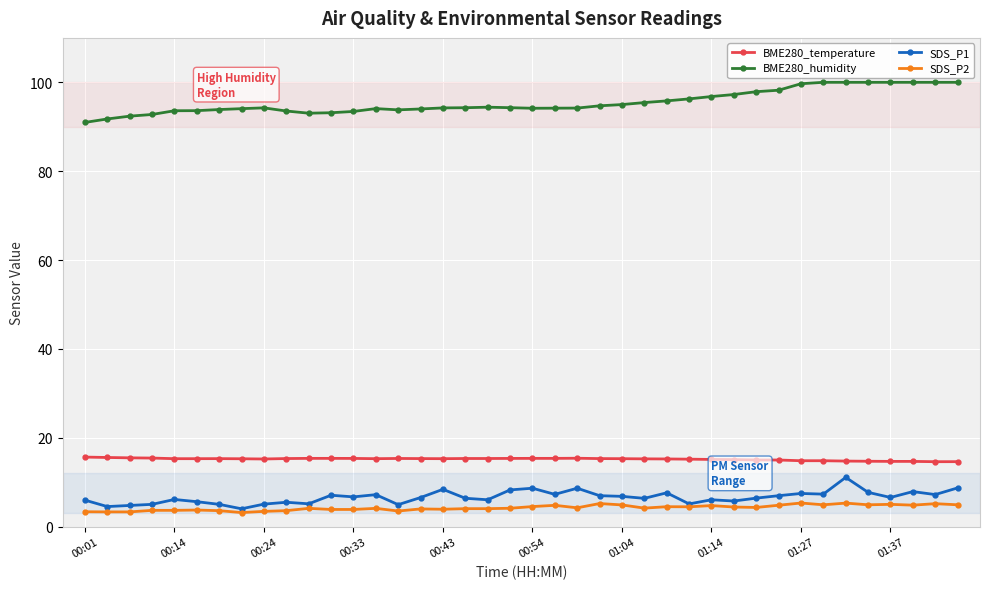

True or false: SDS_P1 and BME280_temperature cross at least once.

False